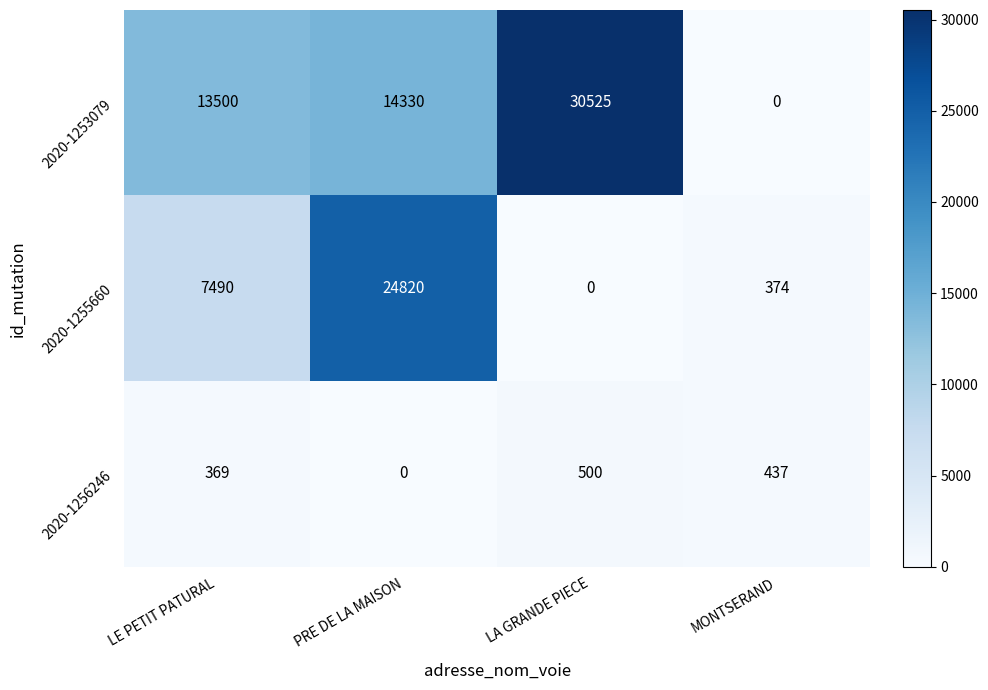

The 2020-1255660 series shows 3330 at LE PETIT PATURAL. True or false?

False